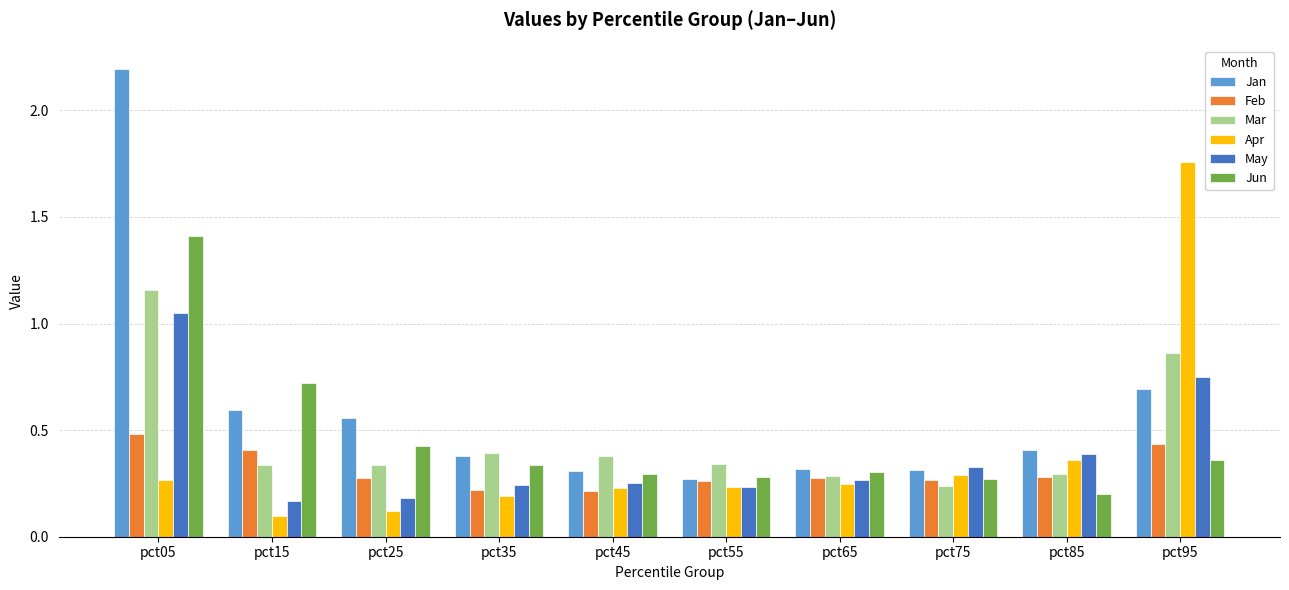

List the series in order of their peak value, highest first.

Jan, Apr, Jun, Mar, May, Feb